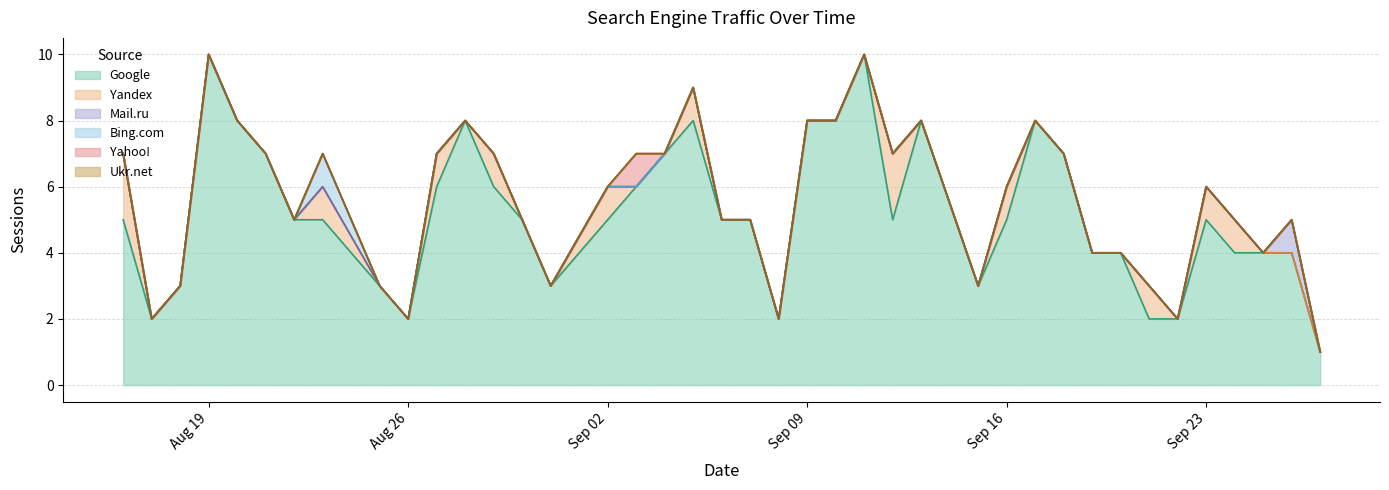

In Bing.com, how many points are higher than both neighbors (excluding endpoints)?

1